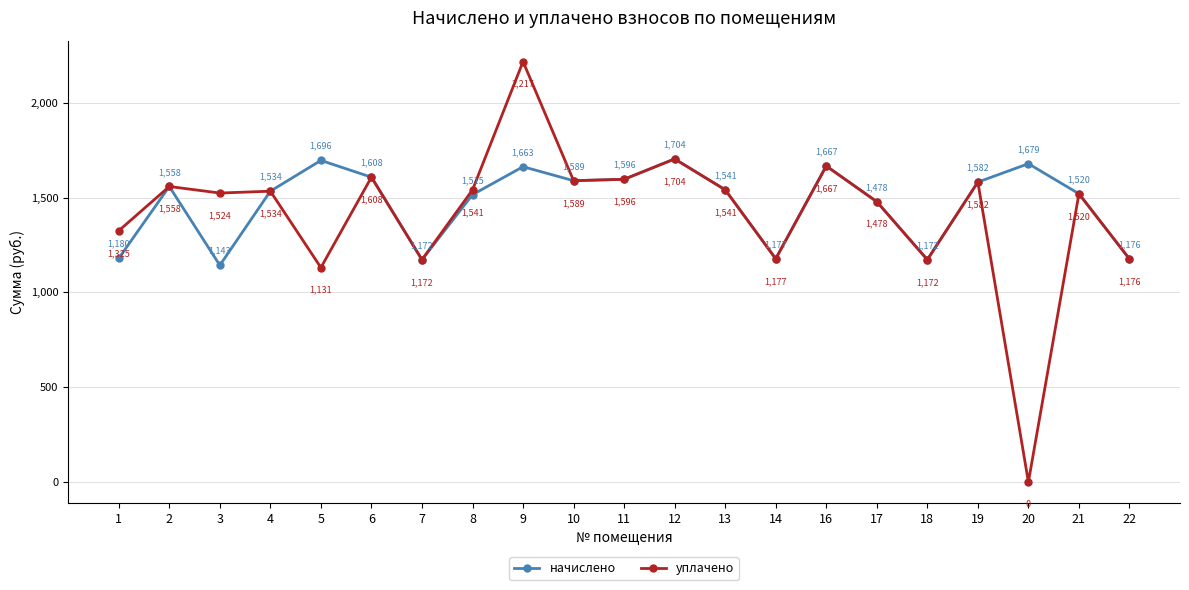

True or false: начислено has more than 2 interior local peaks.

True